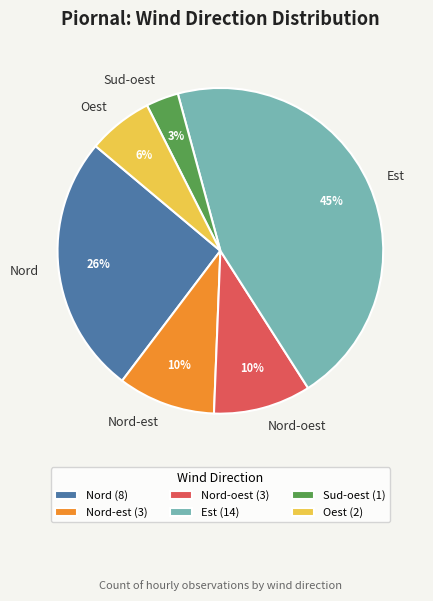

Between Oest and Sud-oest, which is larger?

Oest